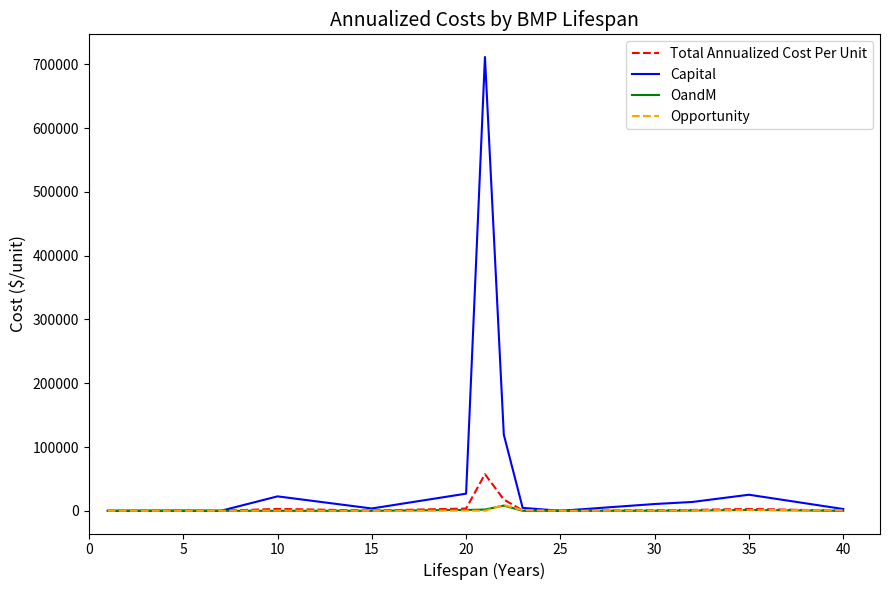

Which series has the widest spread of values?

Capital